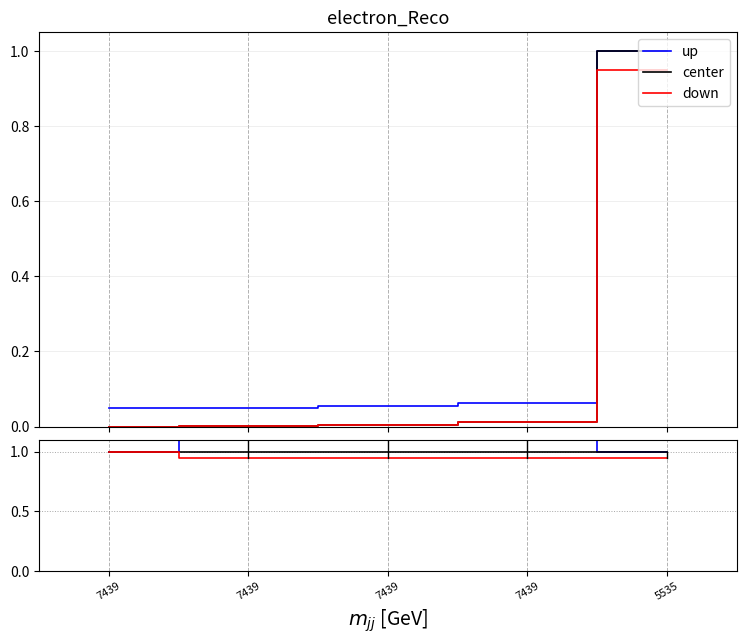

What is the difference between the highest and lowest values at 5535?

0.1